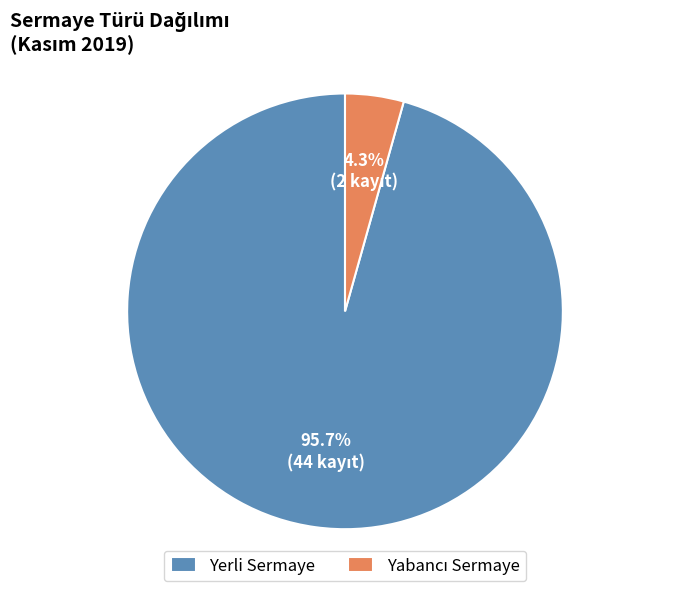

Which slice is the largest?

Yerli Sermaye